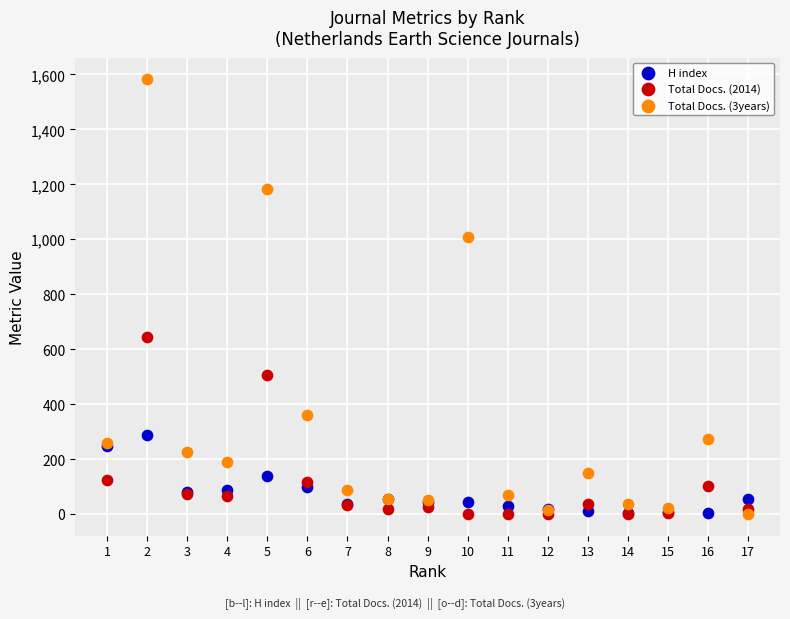

Which series reaches the maximum Y coordinate?

Total Docs. (3years)